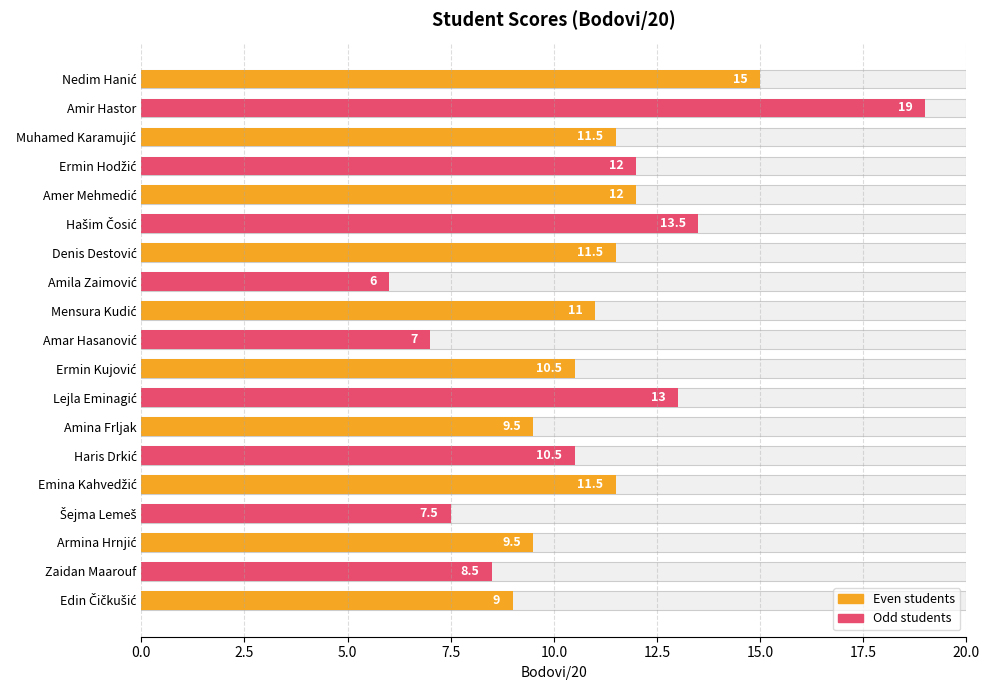

Does the chart contain any negative values?

No